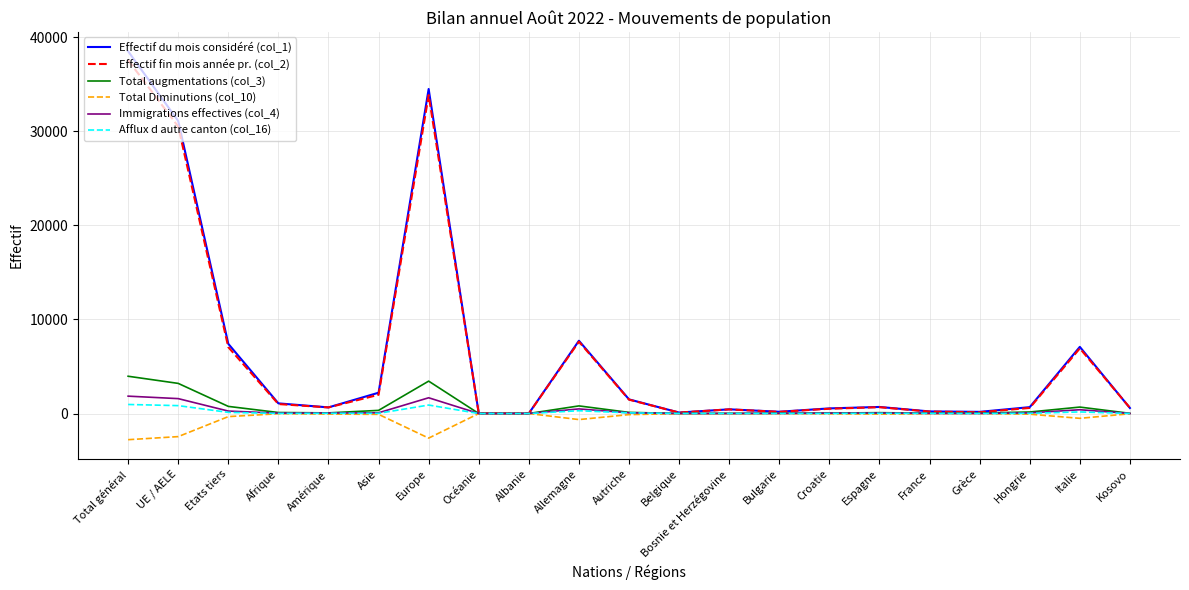

List the series in order of their peak value, highest first.

Effectif du mois considéré (col_1), Effectif fin mois année pr. (col_2), Total augmentations (col_3), Immigrations effectives (col_4), Afflux d autre canton (col_16), Total Diminutions (col_10)